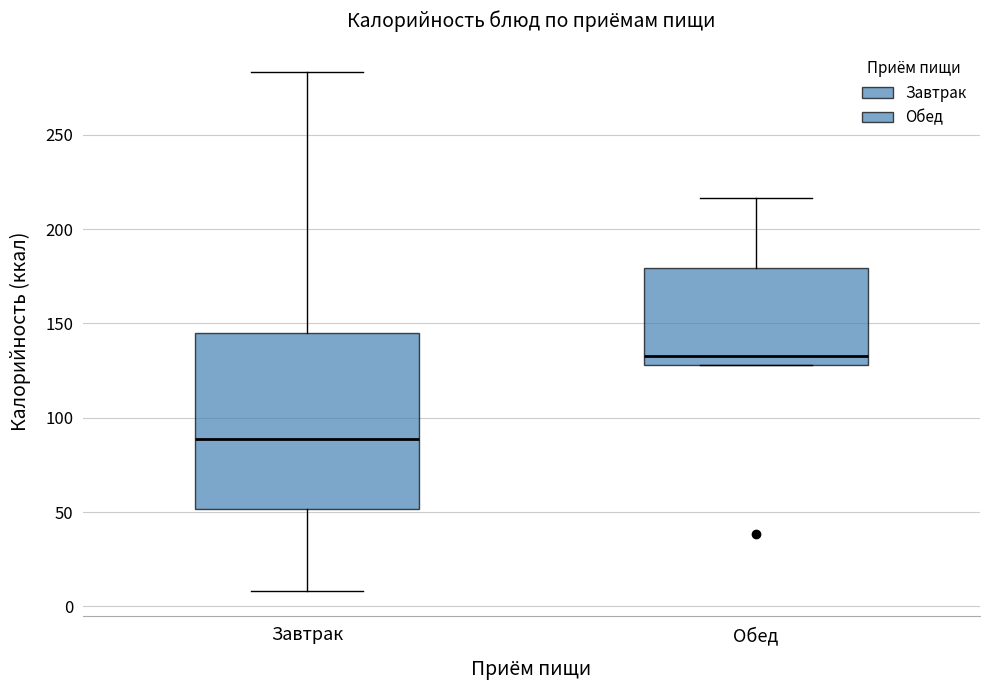

Which box's median line is the lowest?

Завтрак